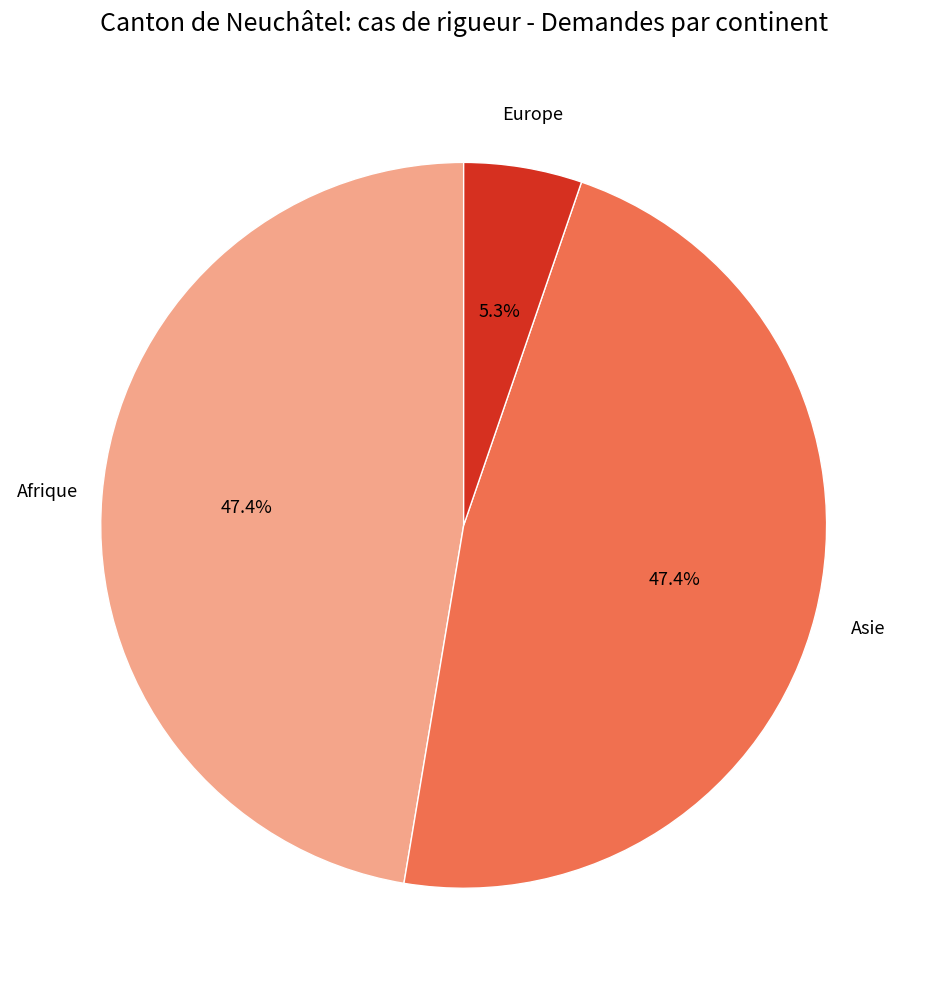

How many segments does this pie chart have?

3